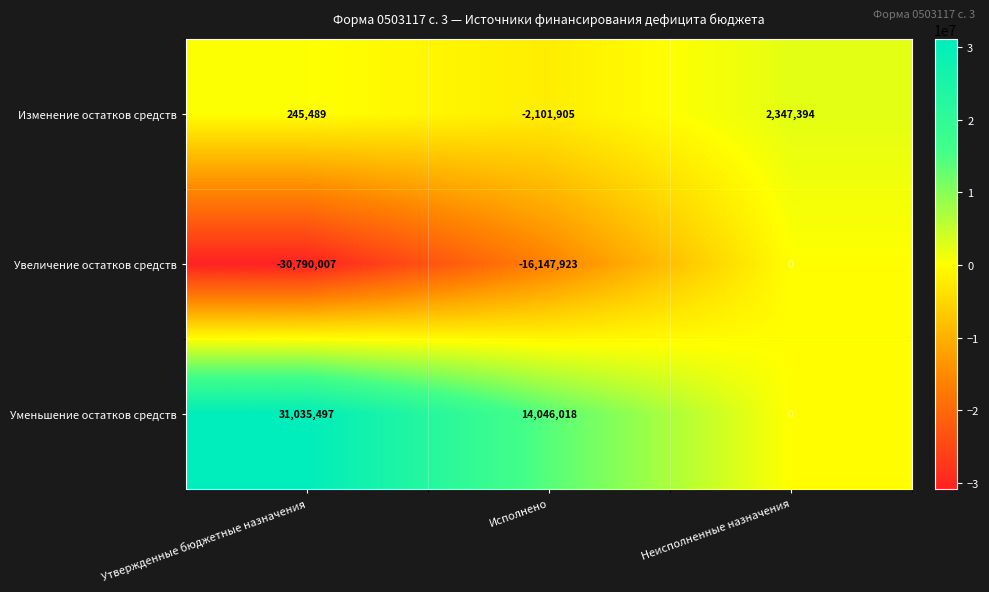

The value of Увеличение остатков средств at Неисполненные назначения is 0. True or false?

True